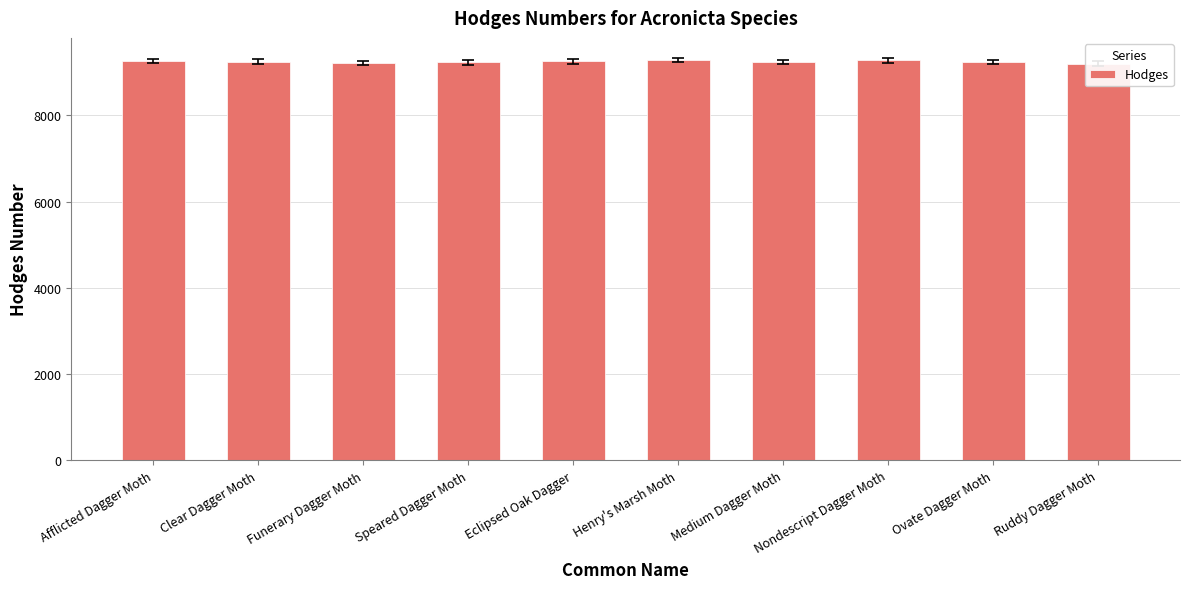

What is the value of the 7th bar from the left?

9244